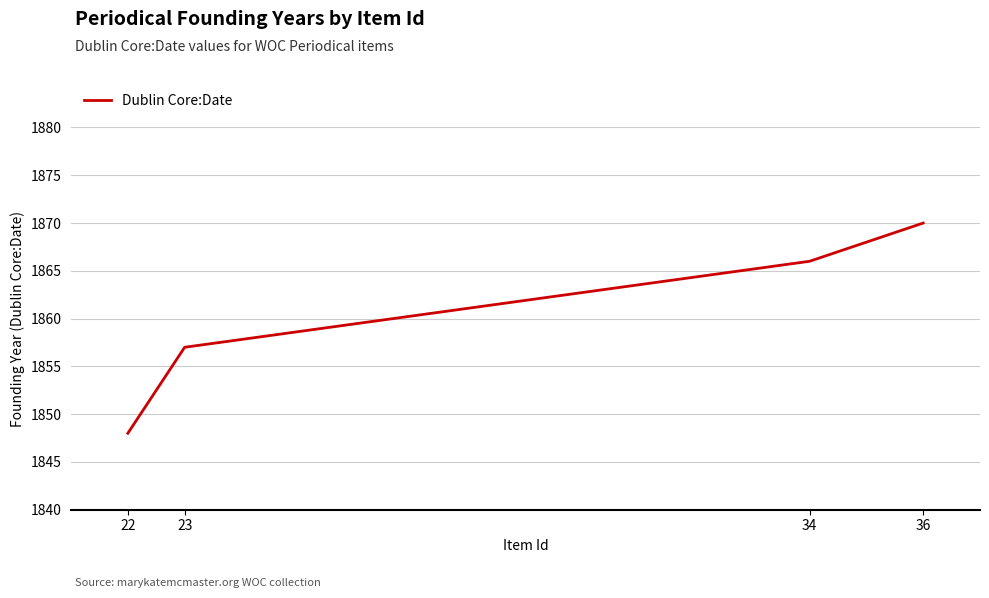

Does the chart have visible grid lines?

Yes